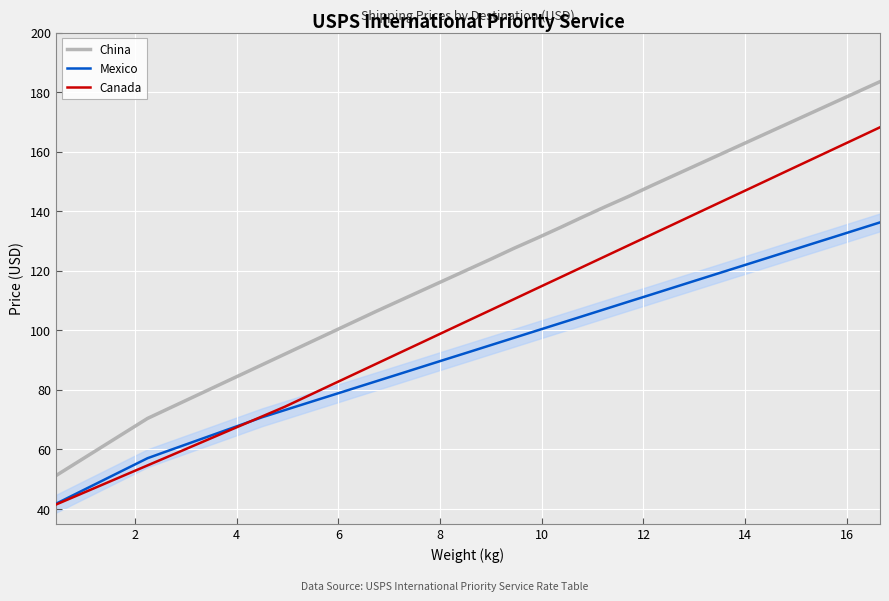

True or false: Canada has more than 1 points higher than both neighbors.

False